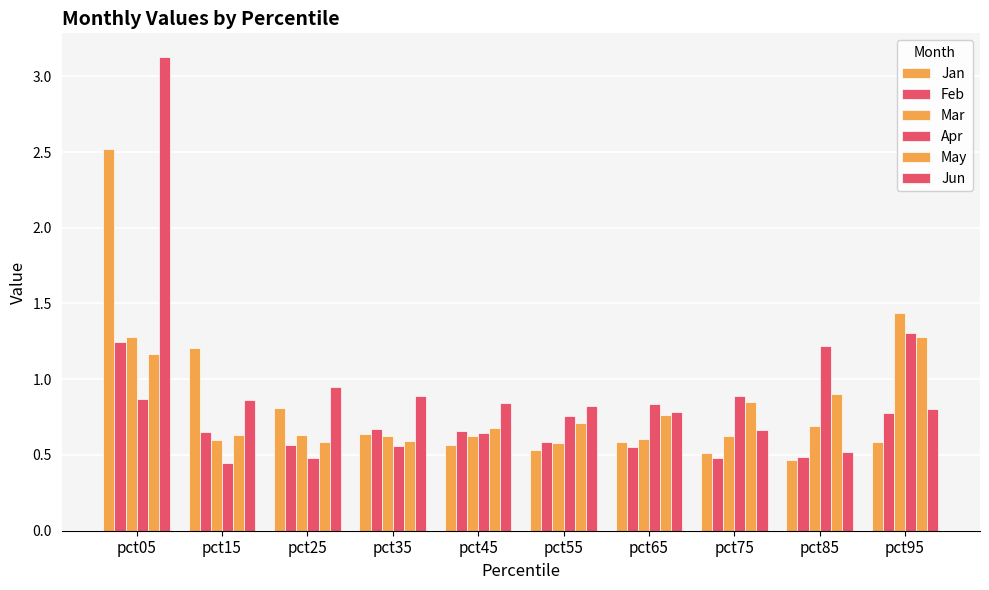

Rank the categories by Jan value from lowest to highest.

pct85, pct75, pct55, pct45, pct65, pct95, pct35, pct25, pct15, pct05